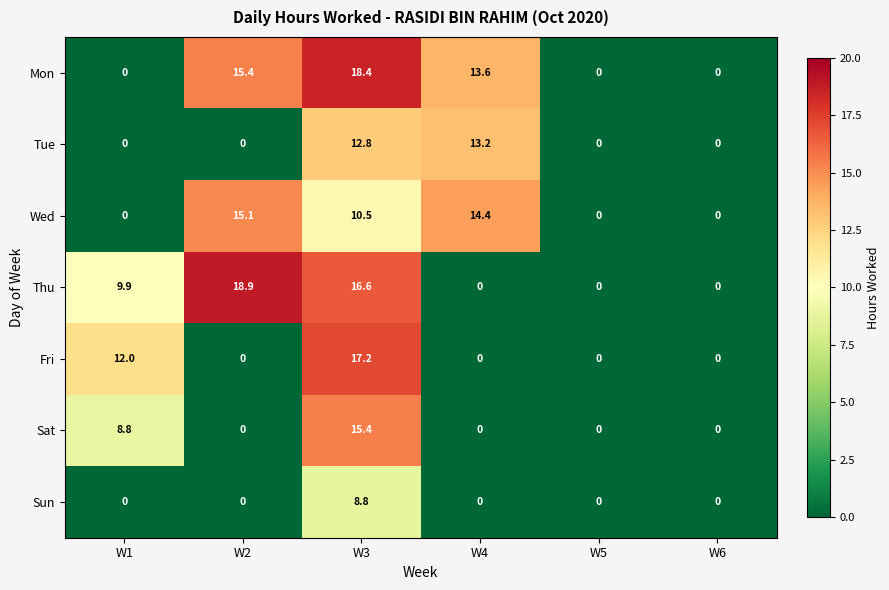

Rank the series by their maximum value, from highest to lowest.

Thu, Mon, Fri, Sat, Wed, Tue, Sun